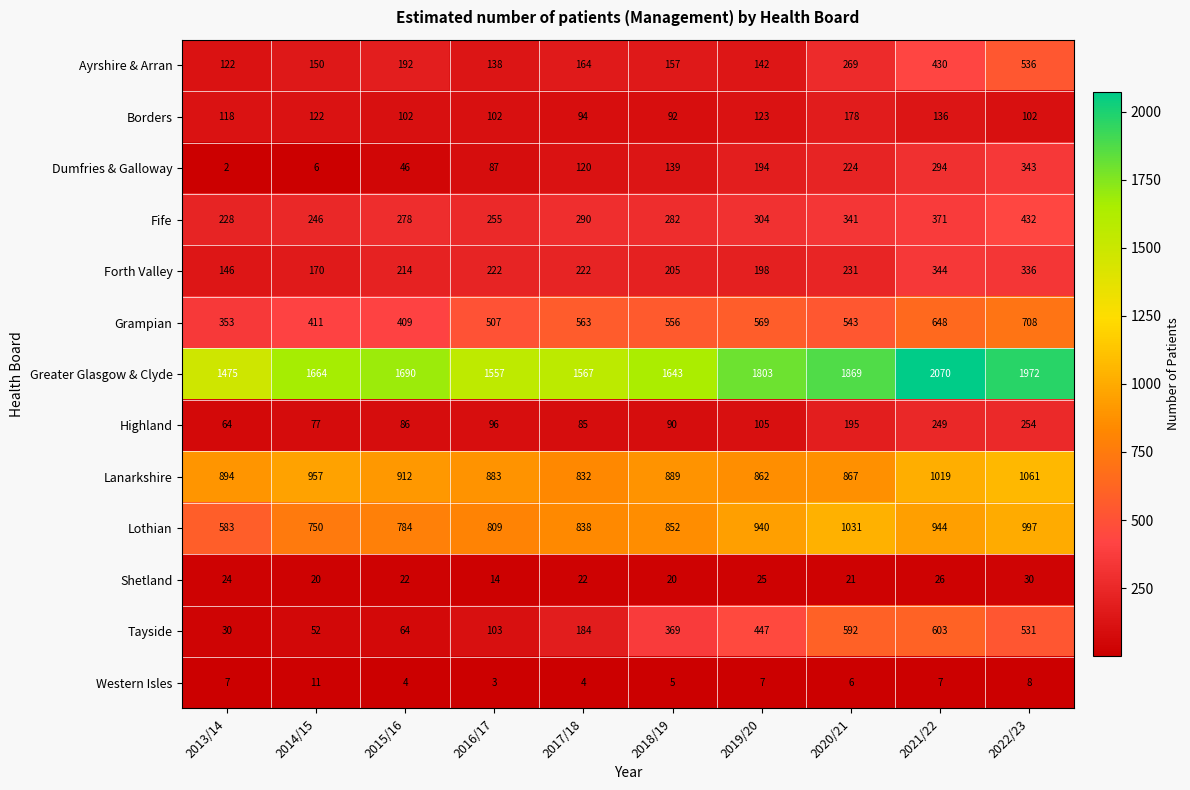

True or false: Western Isles has a value of 4 at 2017/18.

True